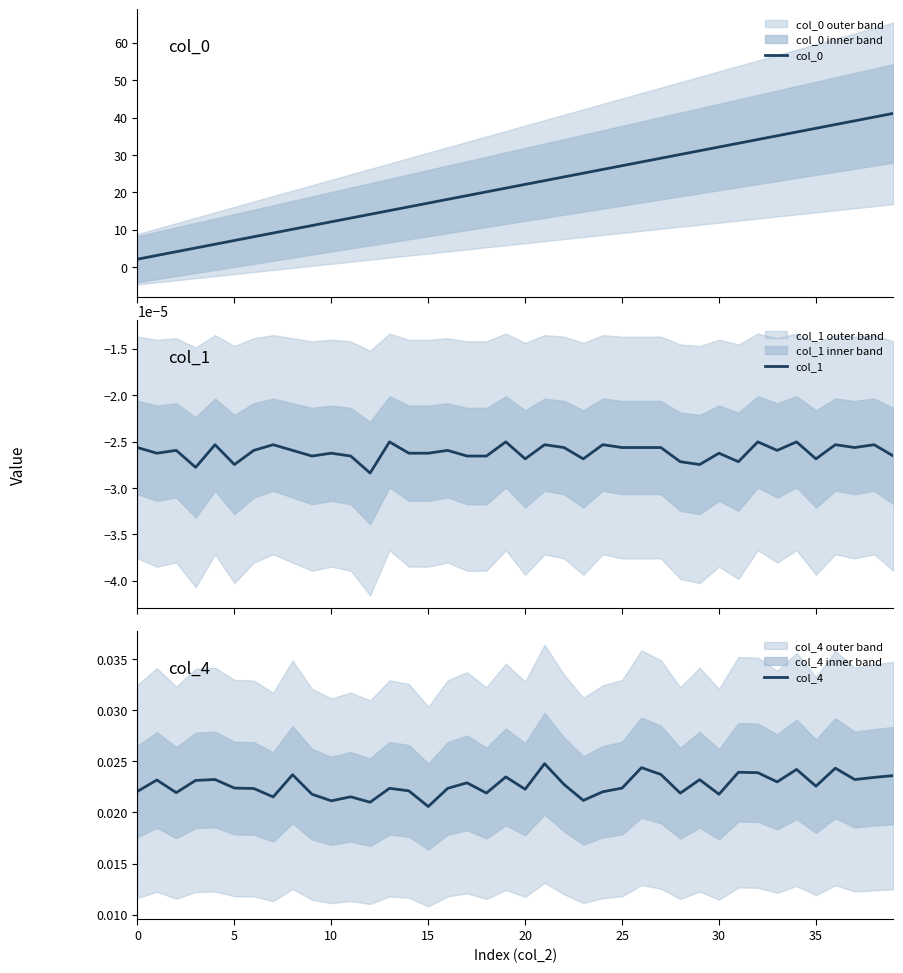

Is the value of col_0 at 28 greater than the value of col_4 at 11?

Yes